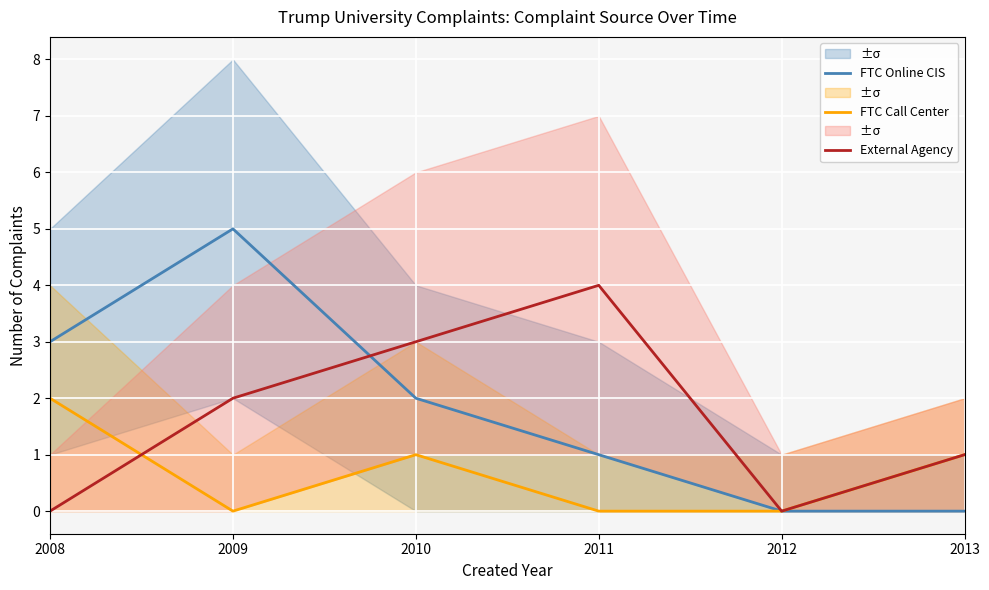

At which category is the sum across all series the highest?

2009